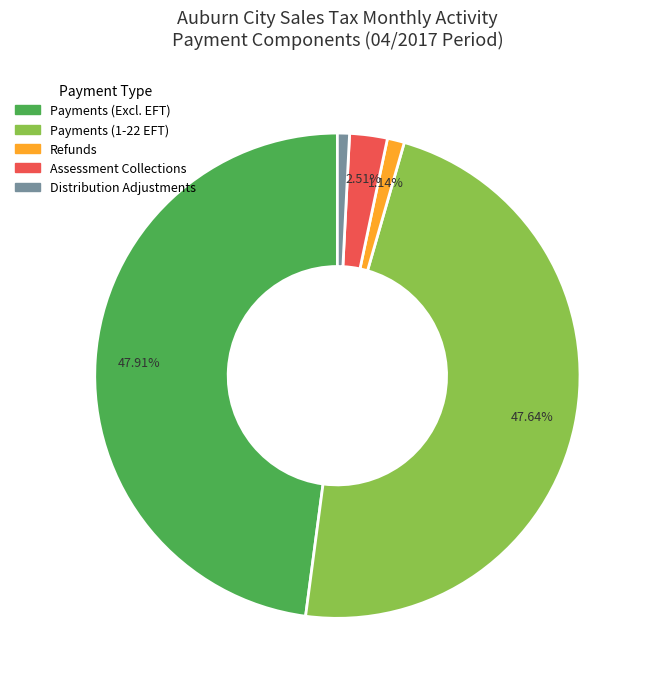

Is there any slice that represents more than half of the pie?

No